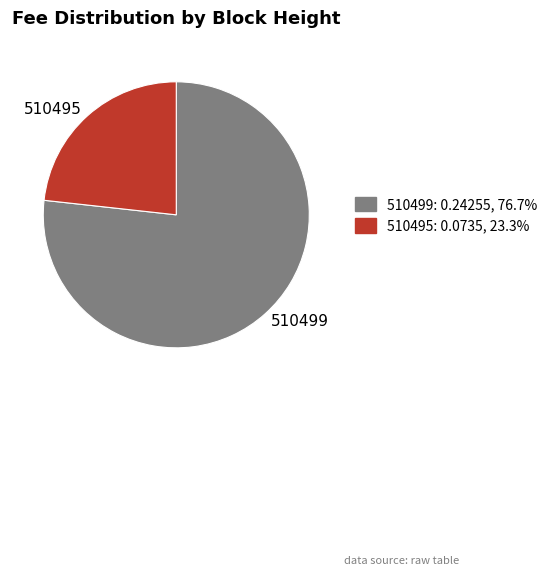

What is the smallest slice in the pie chart?

510495